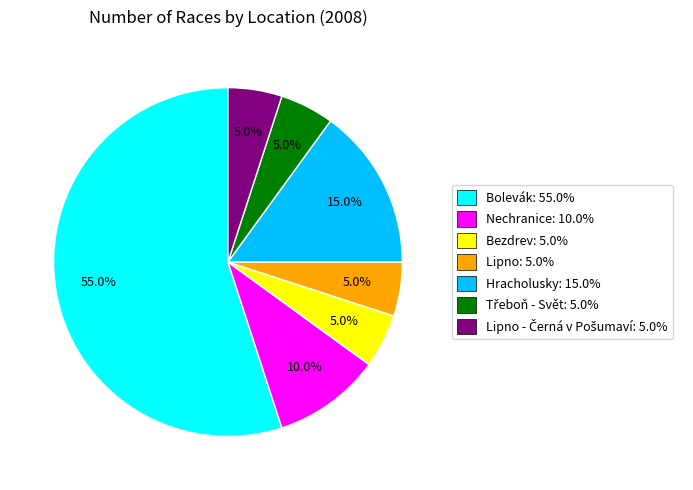

Which category has the biggest portion of the pie?

Bolevák: 55.0%